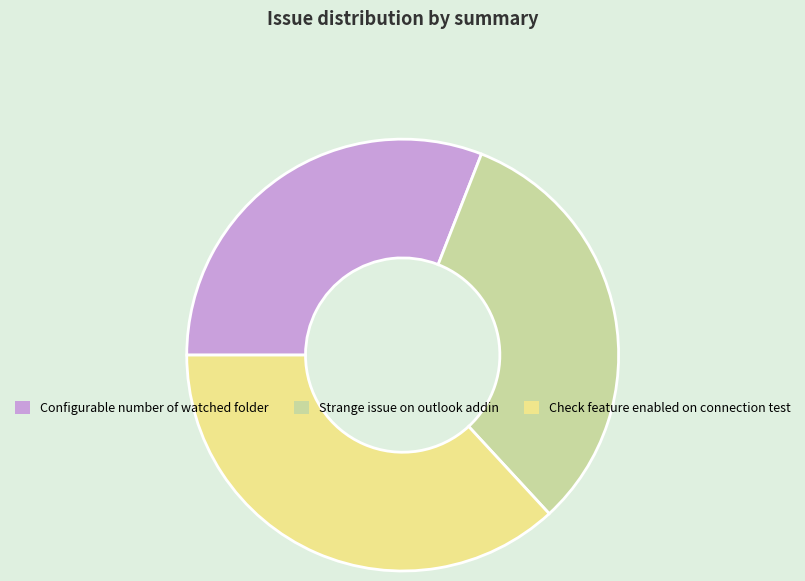

What is the smallest slice in the pie chart?

Configurable number of watched folder